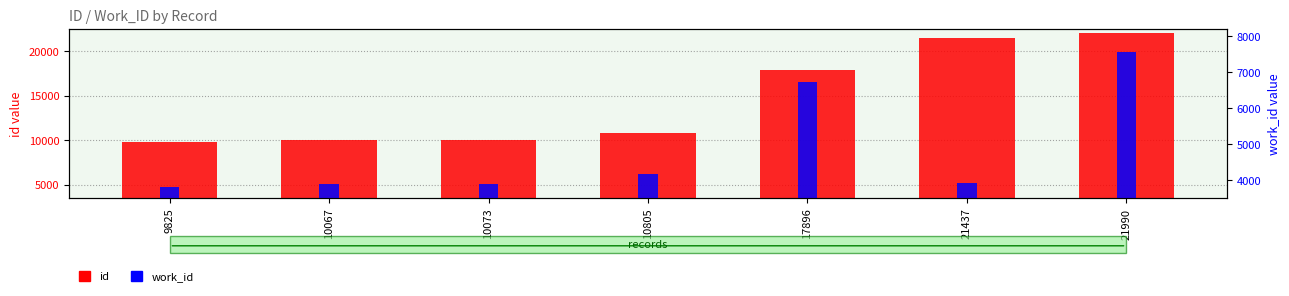

What is the total value across all series at 17896?

24622